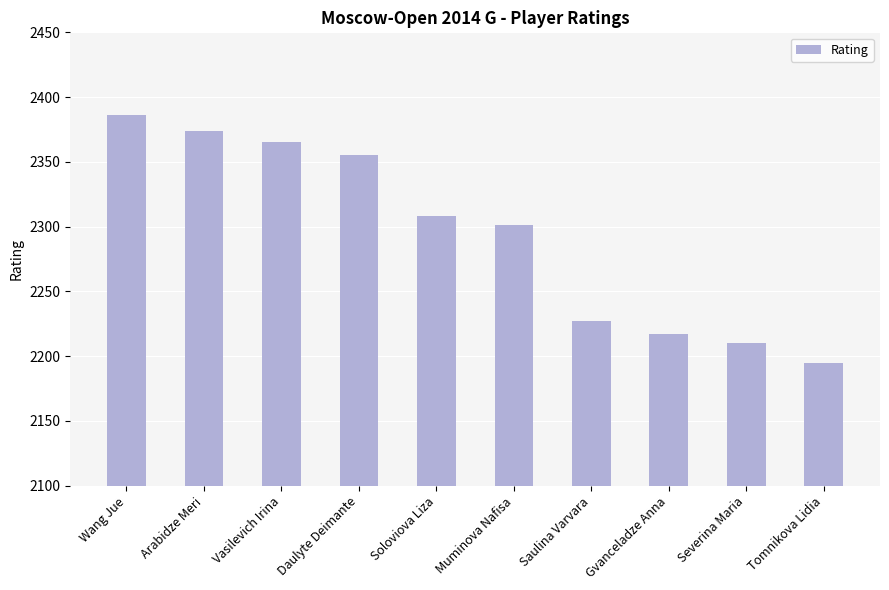

What is the smallest value displayed?

2195